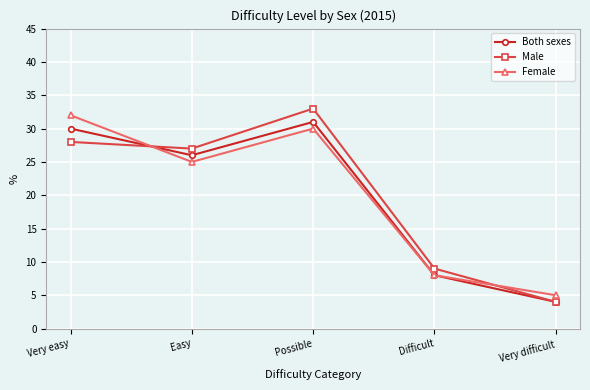

What are all the series names shown in the legend?

Both sexes, Male, Female